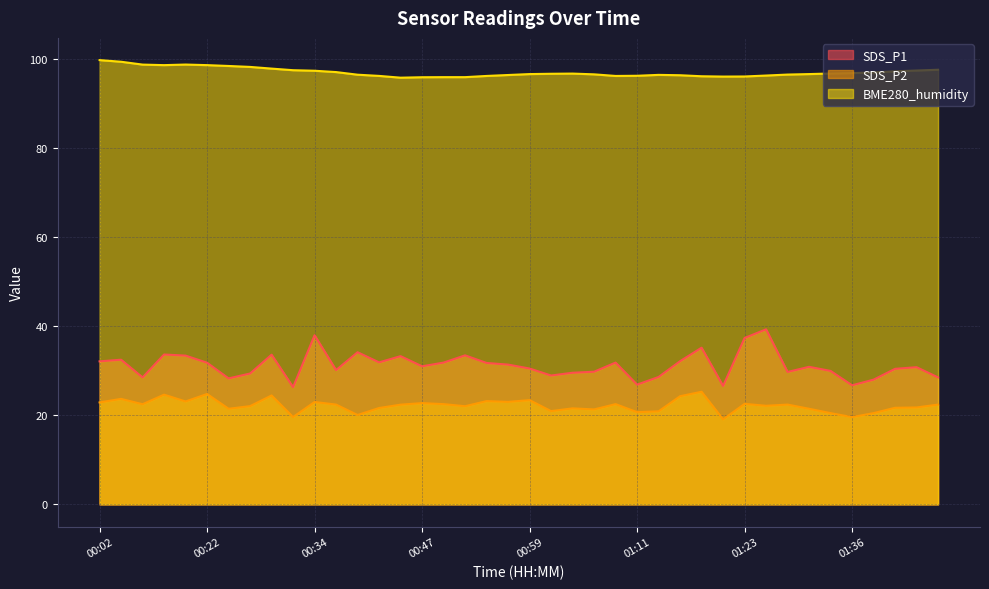

True or false: BME280_humidity and SDS_P1 cross at least once.

False